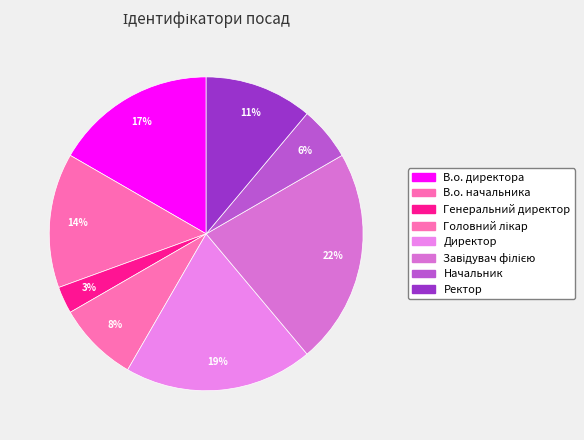

Between Директор and Начальник, which is larger?

Директор